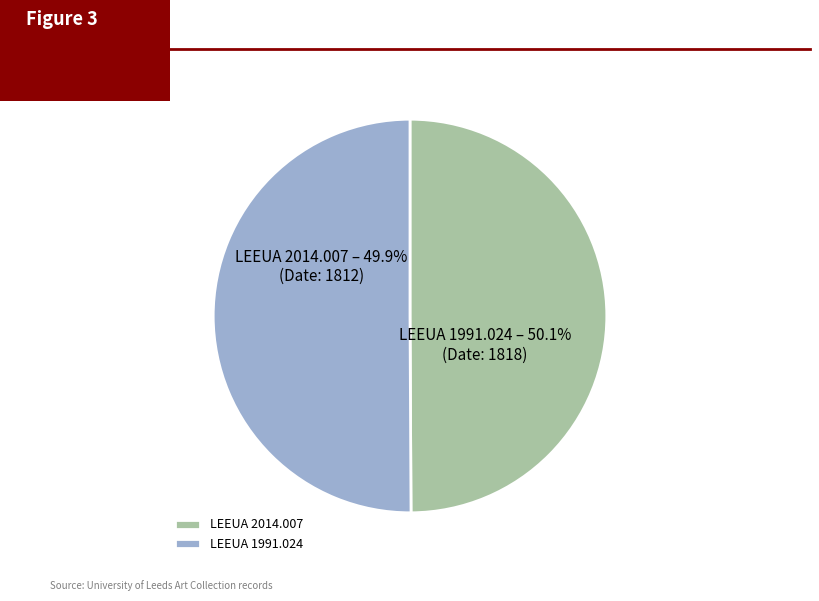

To the nearest percent, what portion does LEEUA 2014.007 represent?

50%